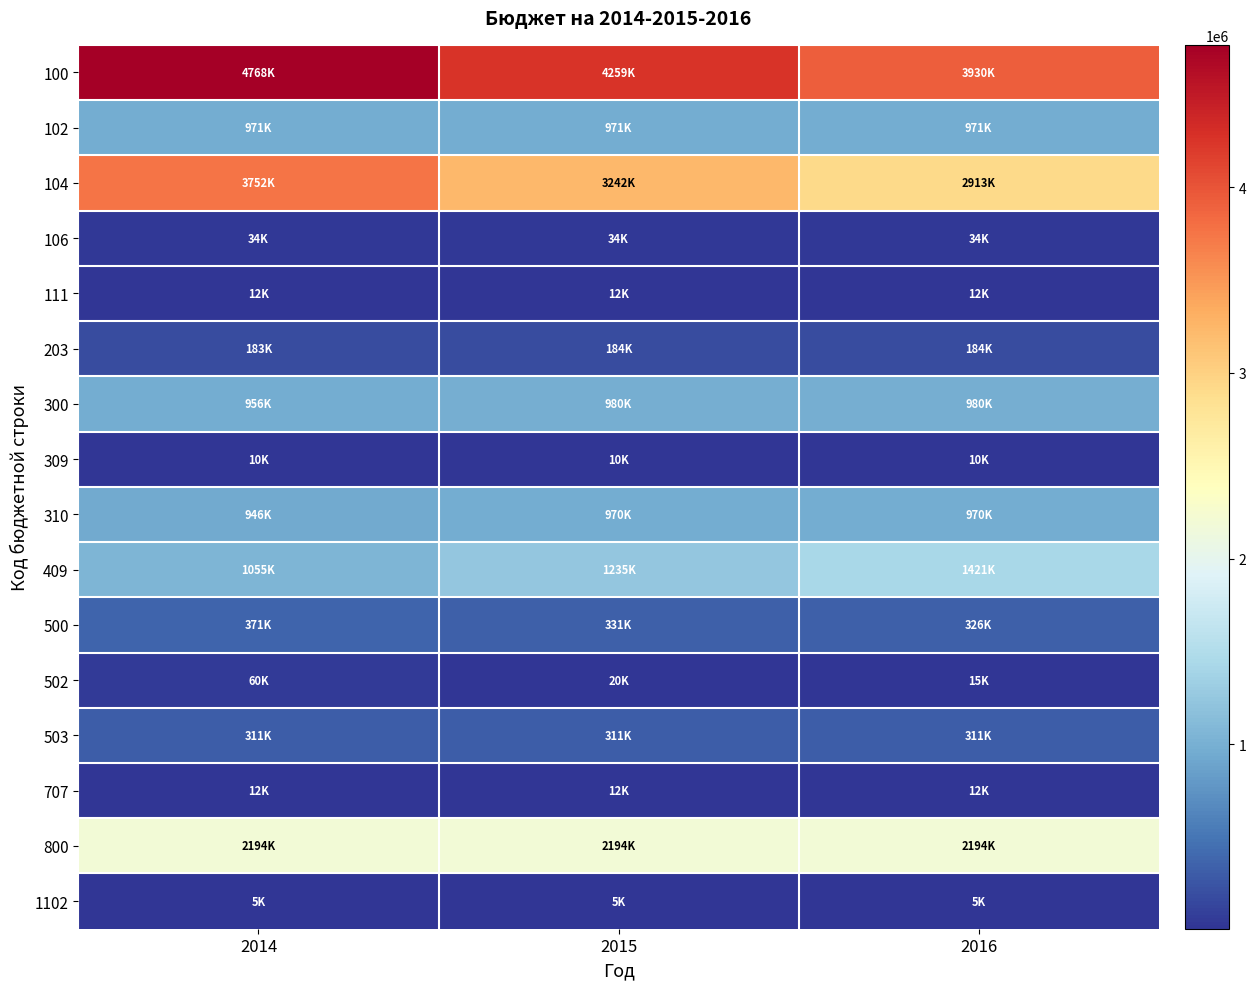

Which series has the largest range (max minus min)?

100